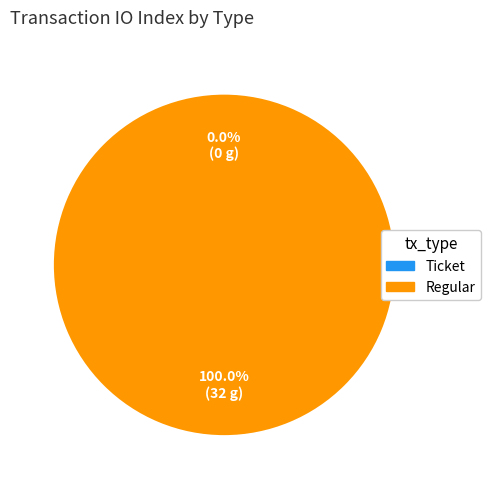

Is it true that Ticket is 1% of the pie?

False